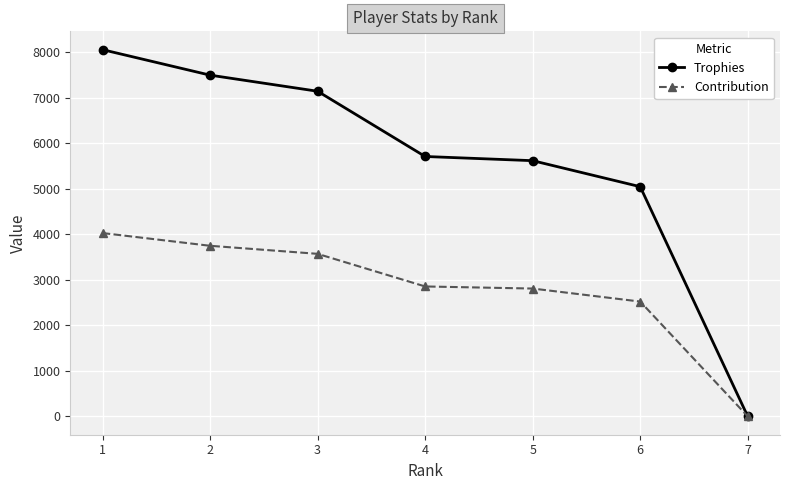

How many distinct data groups are displayed?

2